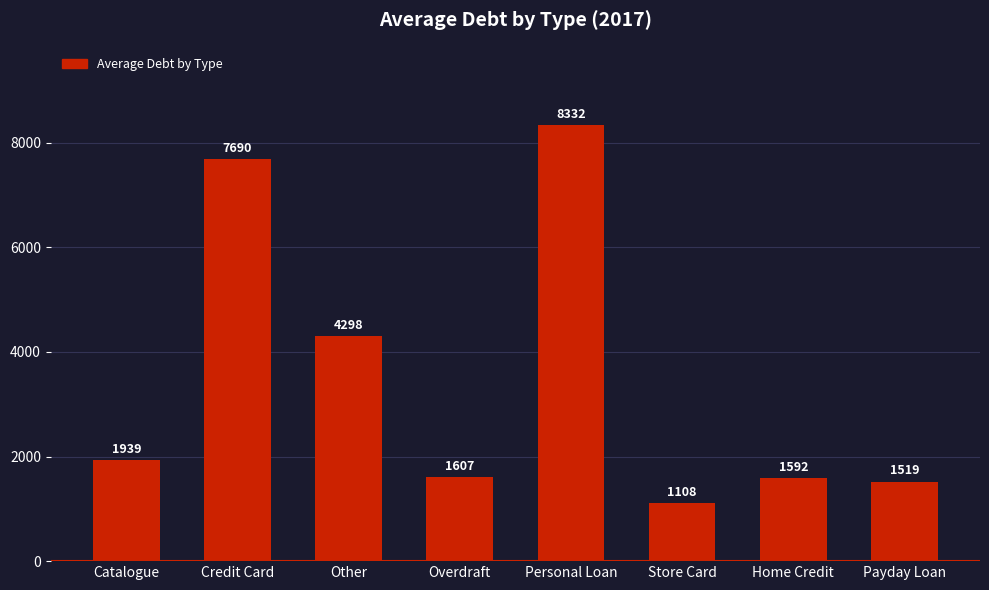

Rank the categories by value from lowest to highest.

Store Card, Payday Loan, Home Credit, Overdraft, Catalogue, Other, Credit Card, Personal Loan